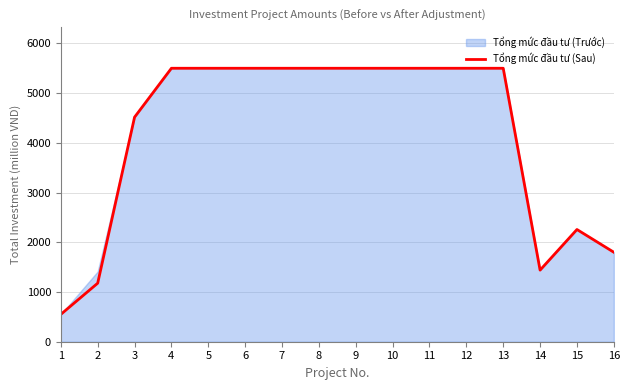

Which category has the lowest value across all series?

1